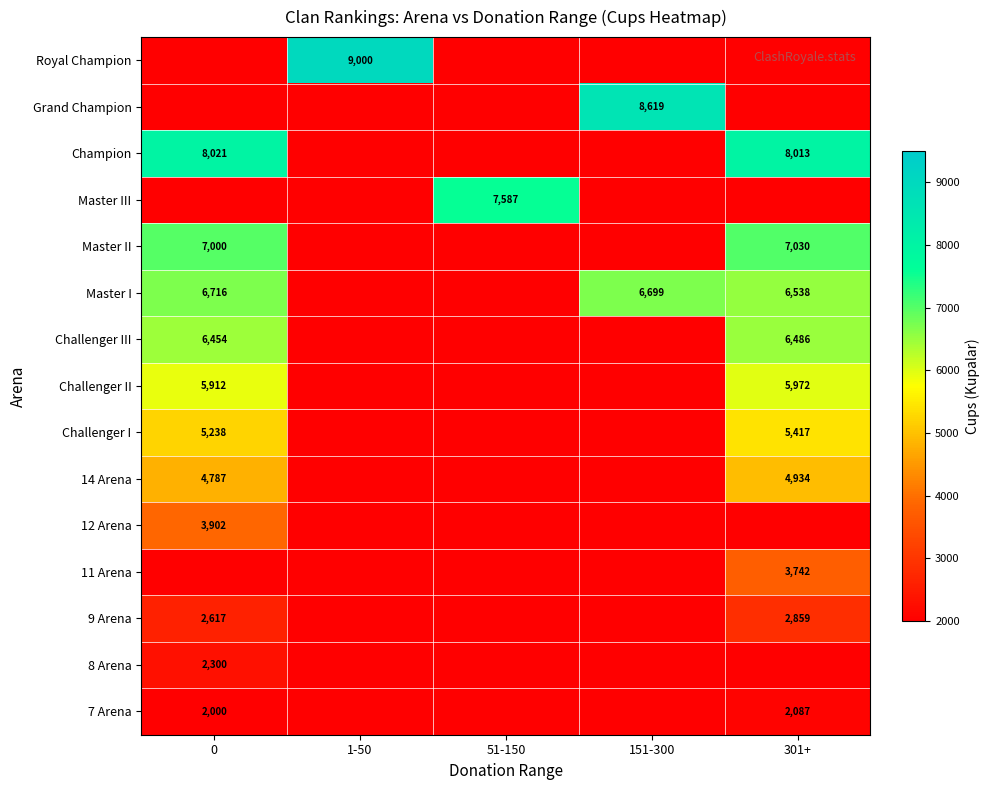

What is the difference between the maximum and minimum values in the 9 Arena series?

242.0